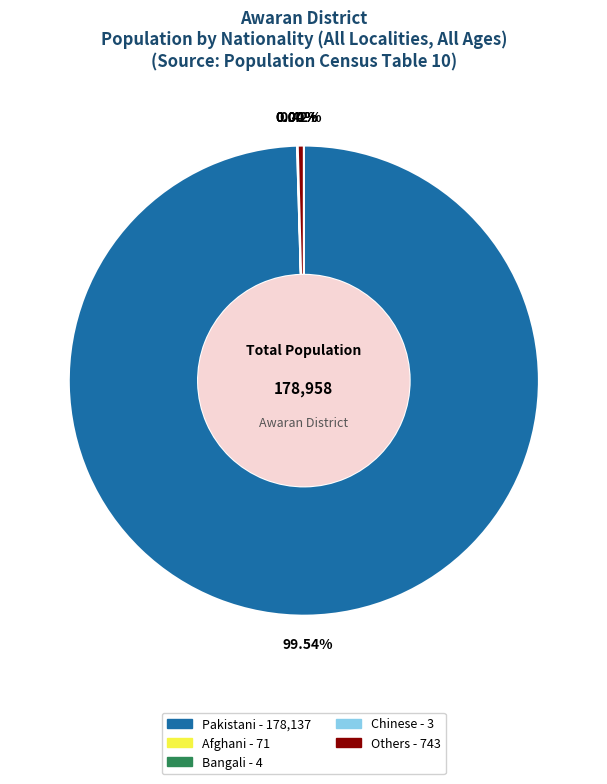

To the nearest percent, what is the difference between the largest and smallest slice percentages?

100%